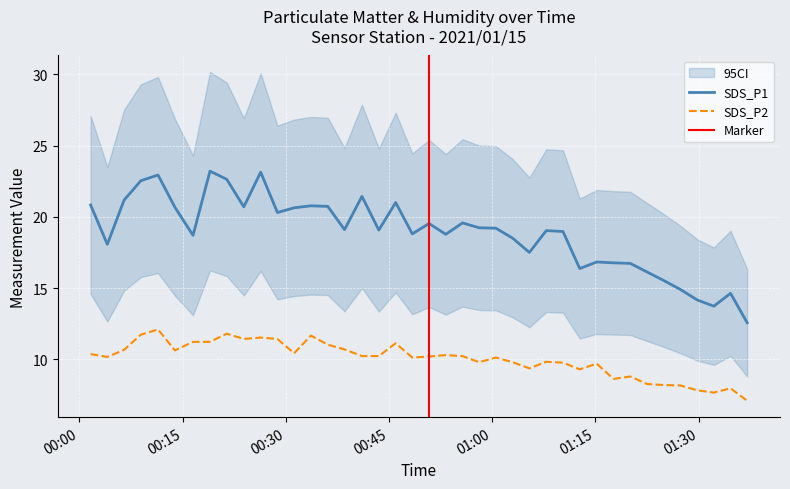

At how many categories does at least one series exceed 22?

5